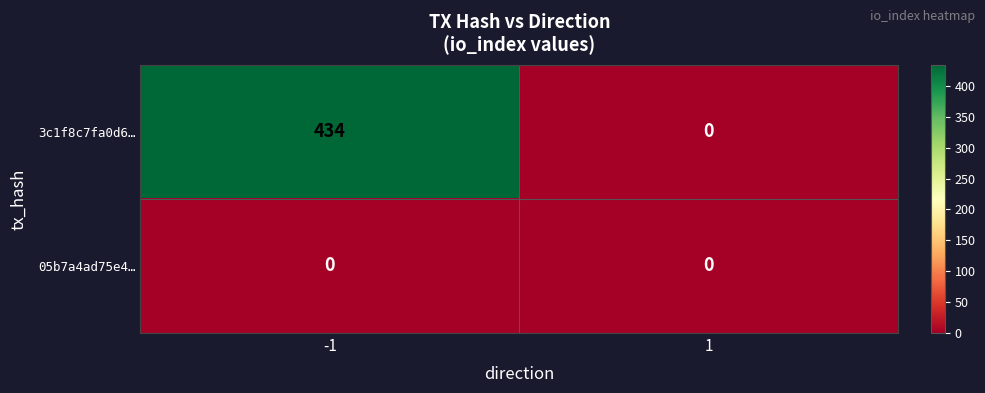

What is the sum of the 3c1f8c7fa0d6… values at 1 and -1?

434